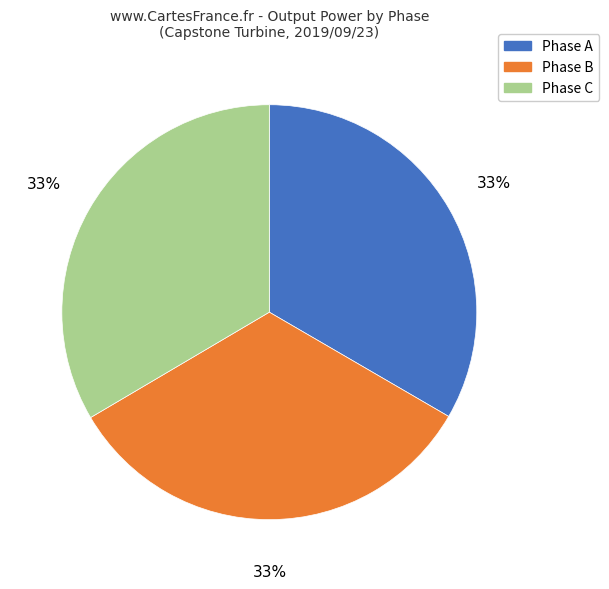

How many segments does this pie chart have?

3